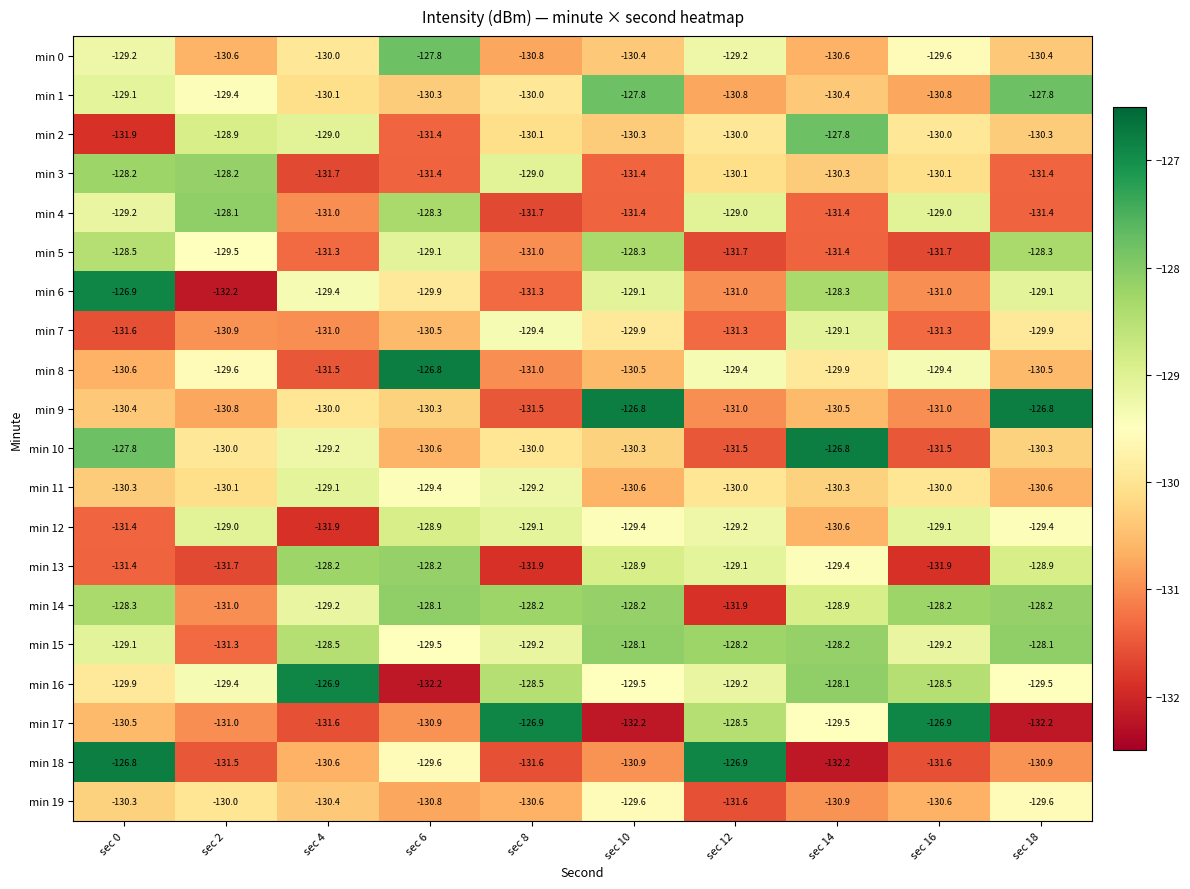

Which series changed the most between sec 10 and sec 12?

min 9